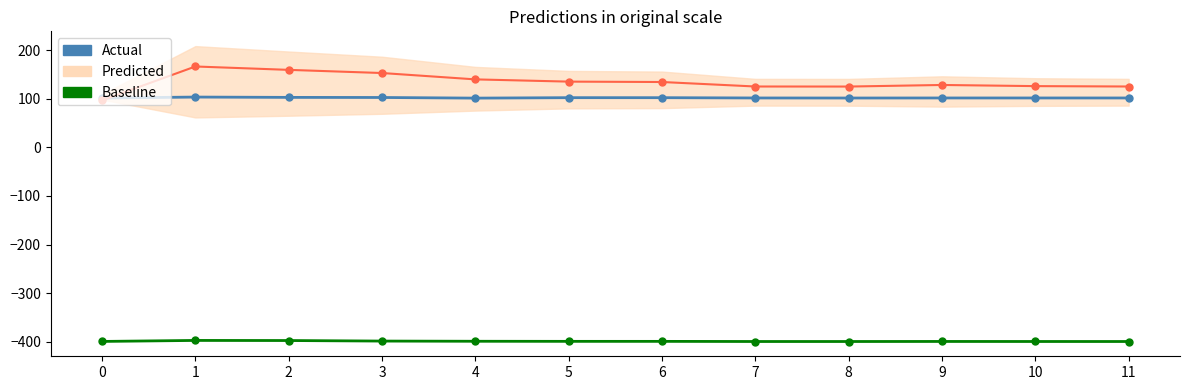

What is the sum of the Actual values at 2 and 4?

203.9